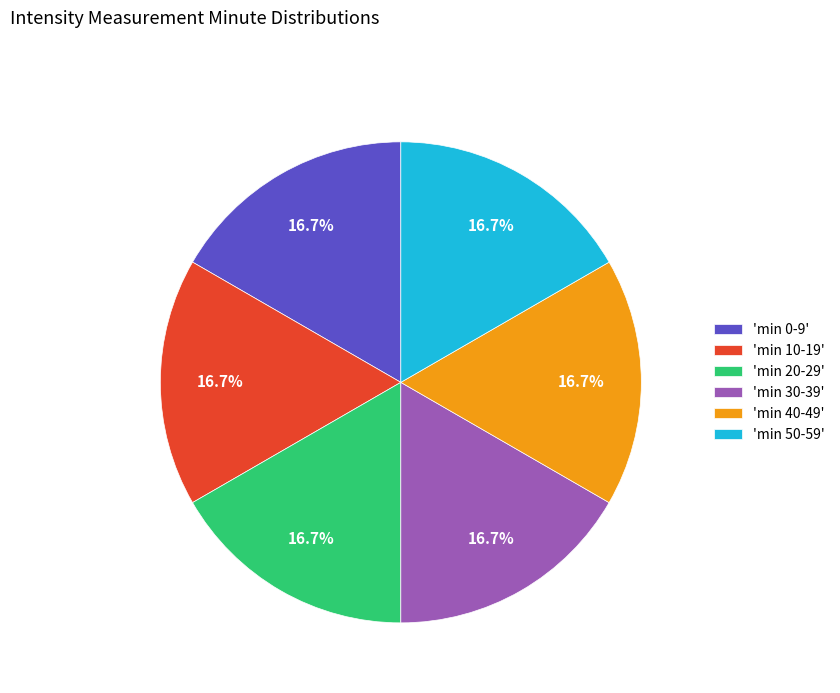

Is there any slice that represents more than half of the pie?

No